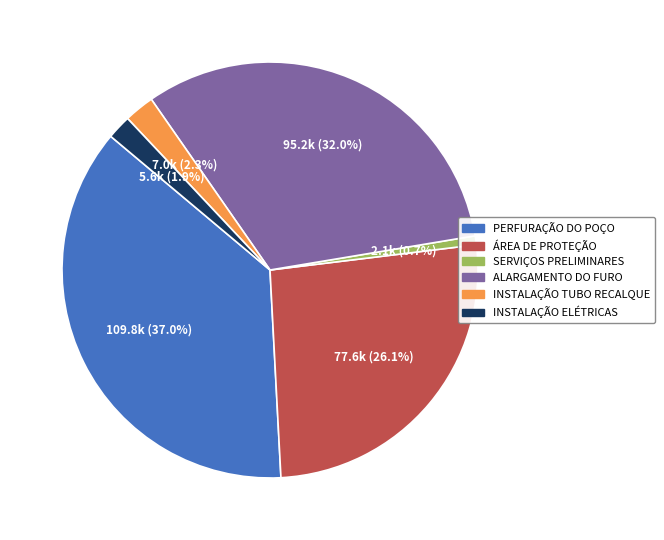

Does any single category account for the majority?

No